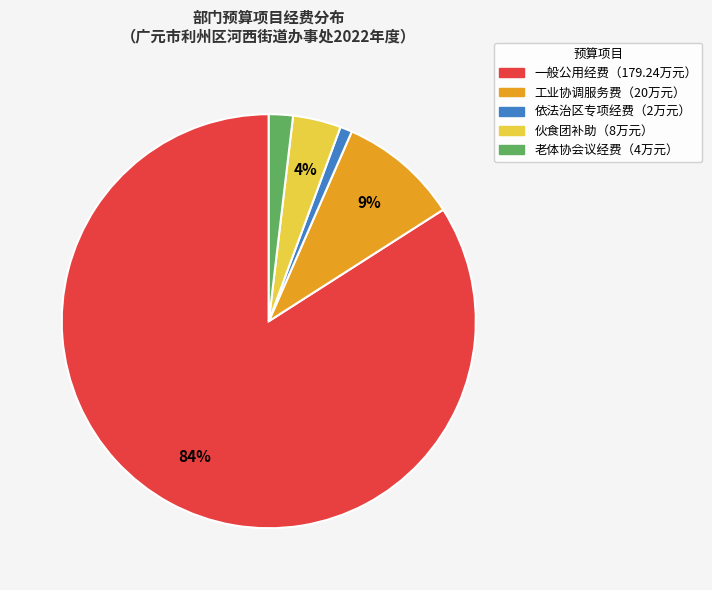

Is there a majority slice in this chart?

Yes